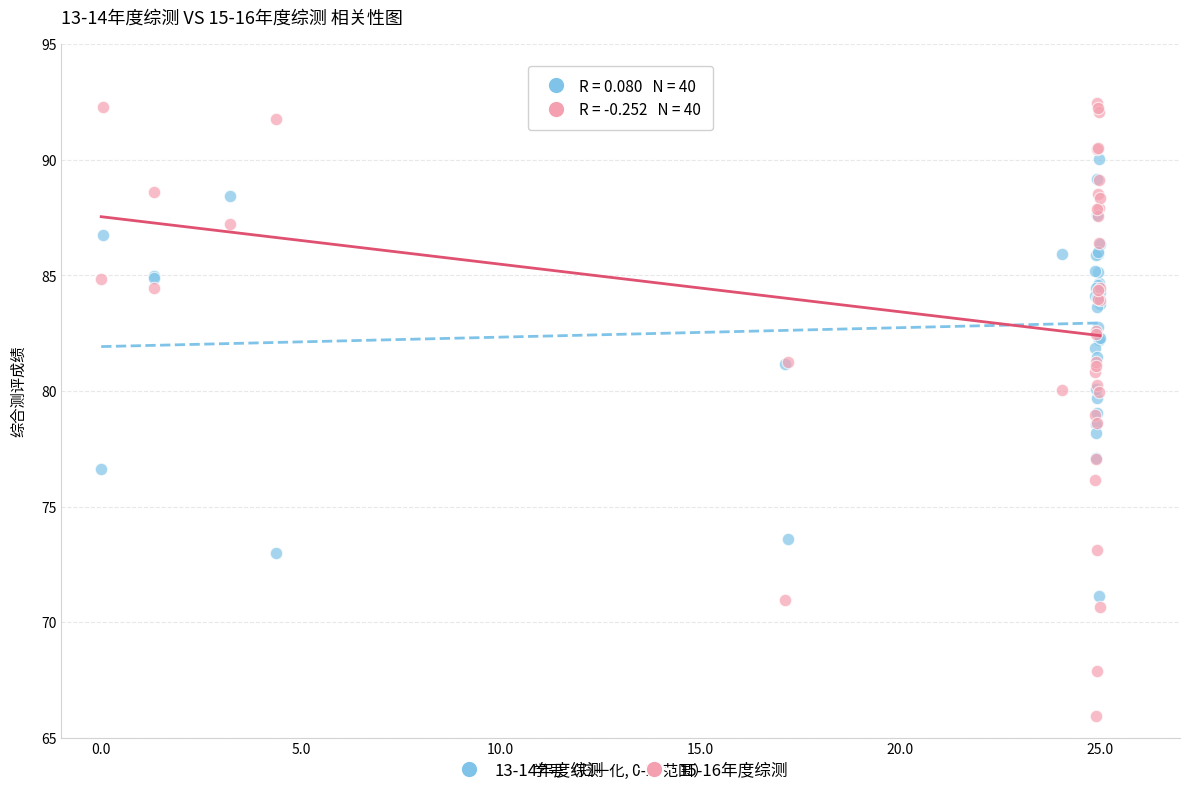

What are all the series names shown in the legend?

13-14年度综测, 15-16年度综测